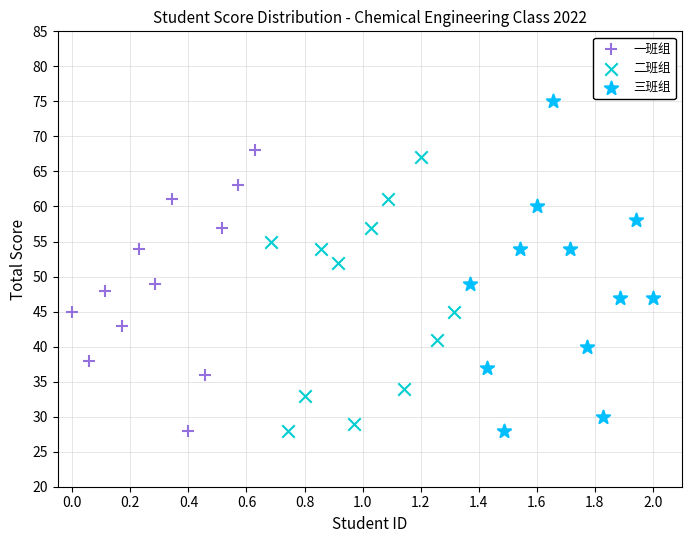

Which series contains the highest Y value?

三班组